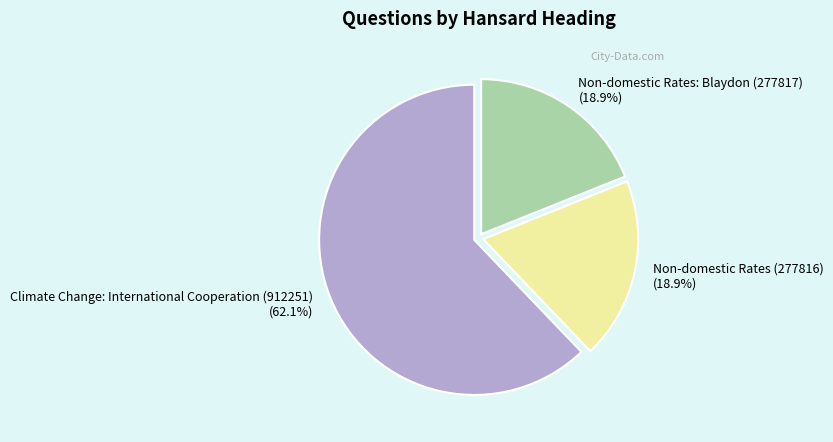

Does Climate Change: International Cooperation (912251) account for over 50% of the chart?

Yes